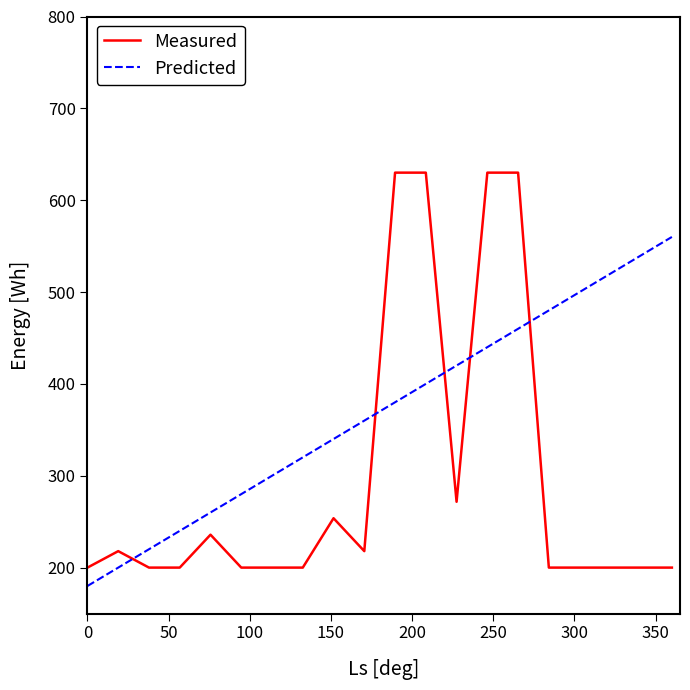

Reading left to right, extract all data points from this chart.

Measured: 200.0	217.9	200.0	200.0	235.8	200.0	200.0	200.0	253.8	217.9	630.0	630.0	271.7	630.0	630.0	200.0	200.0	200.0	200.0	200.0
Predicted: 180.0	200.0	220.0	240.0	260.0	280.0	300.0	320.0	340.0	360.0	380.0	400.0	420.0	440.0	460.0	480.0	500.0	520.0	540.0	560.0